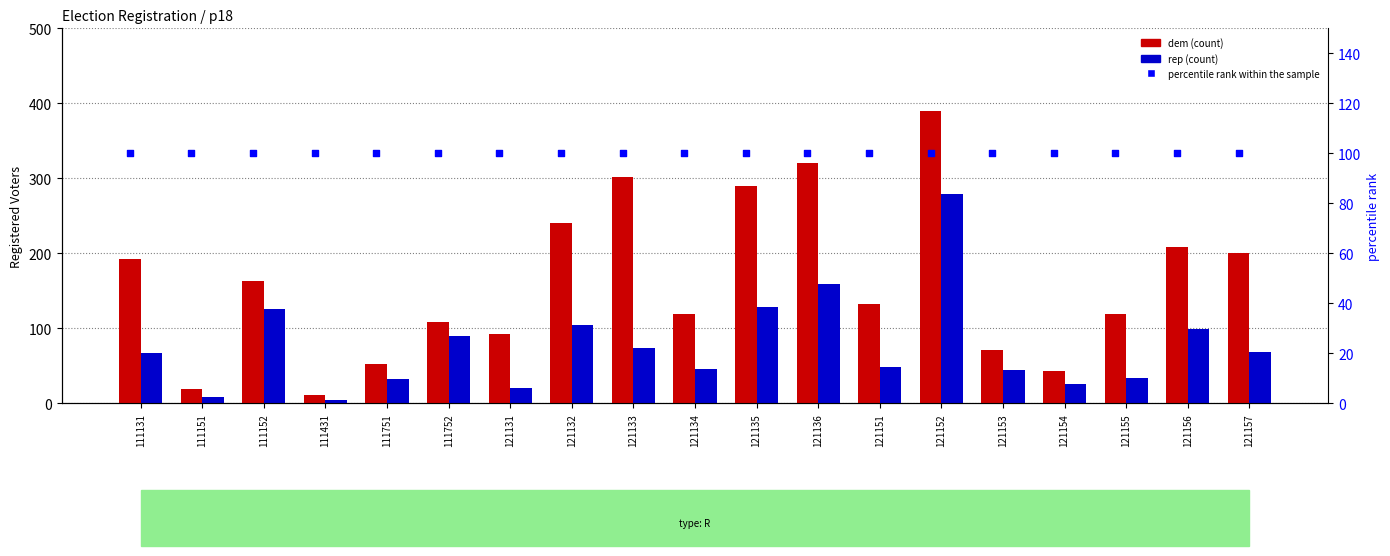

Which series has the largest Y range (max minus min)?

dem